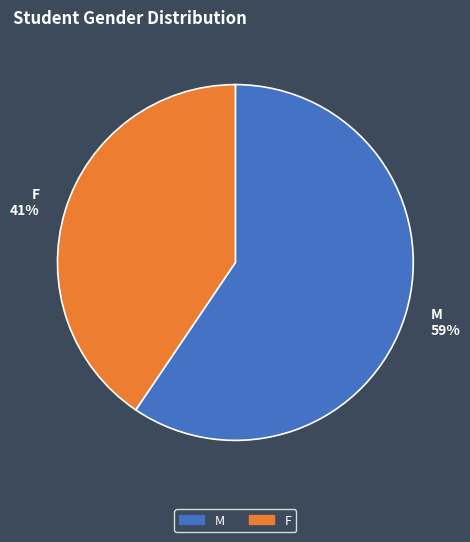

Is it true that F is 41% of the pie?

True